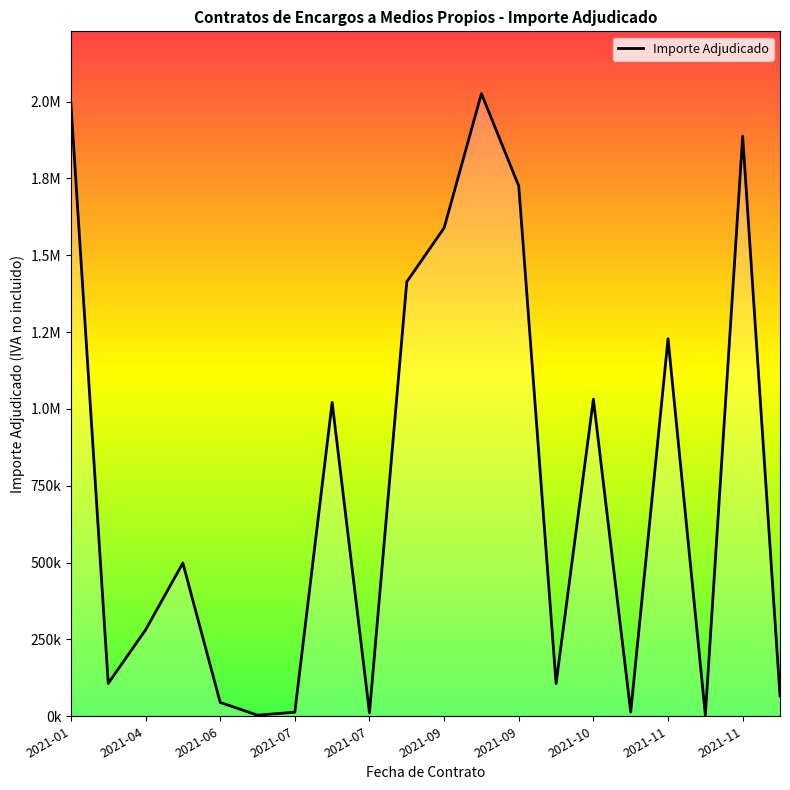

Which has a higher value, 2021-04 or 2021-07?

2021-04